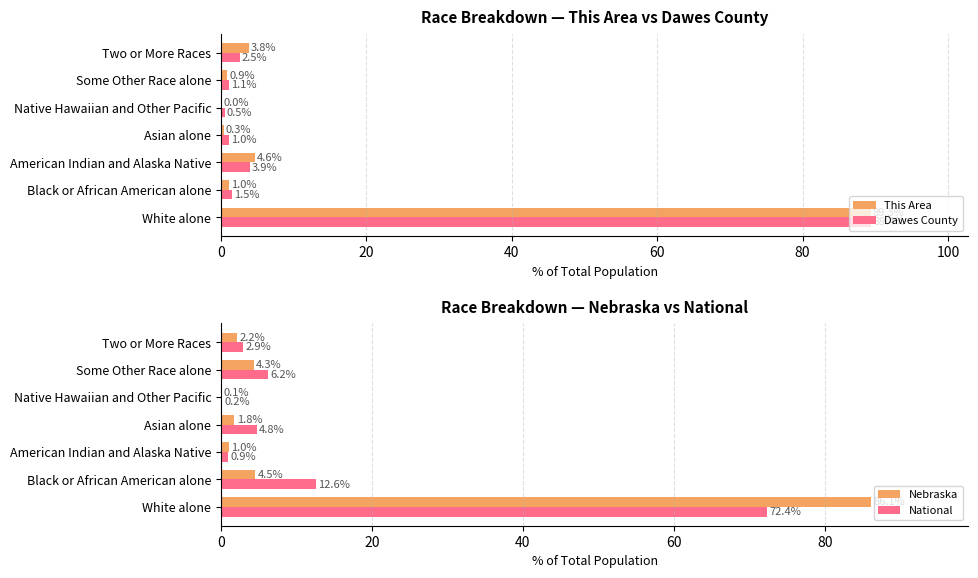

How many values in the National series are below 4?

3